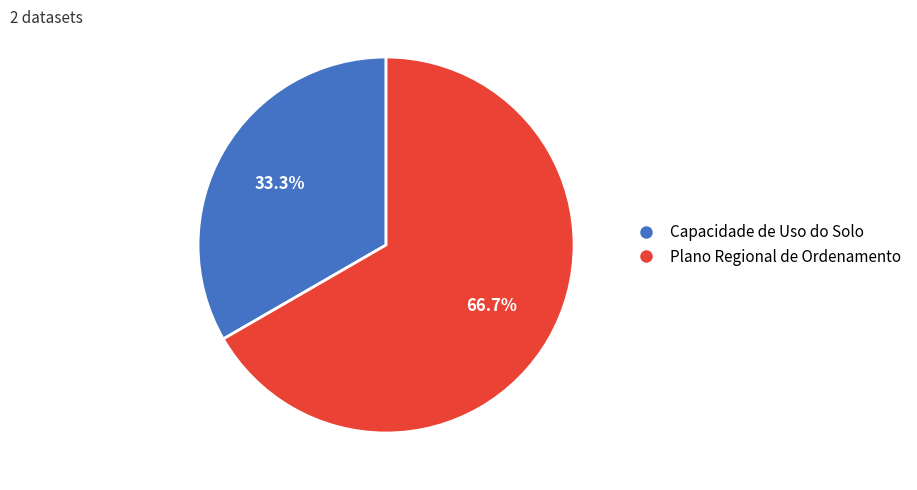

To the nearest percent, what is the difference between the Plano Regional de Ordenamento and Capacidade de Uso do Solo slice percentages?

33%